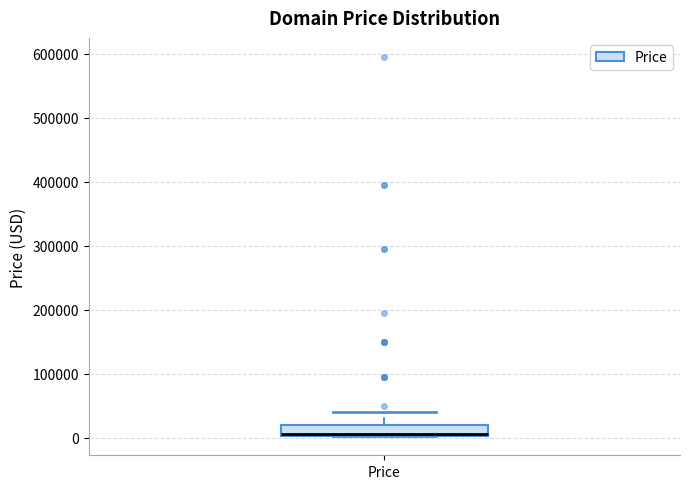

Transcribe this box plot: give where the median line is, the range the box spans, and where the two whiskers end, as read against the y-axis. The values are not printed on the chart, so give them approximately, as read against the axis.

median 0, box 0 to 20000, whiskers 0 to 40000